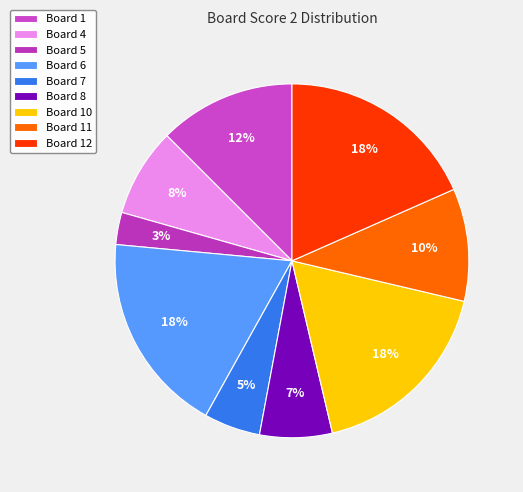

How many slices are in this pie chart?

9